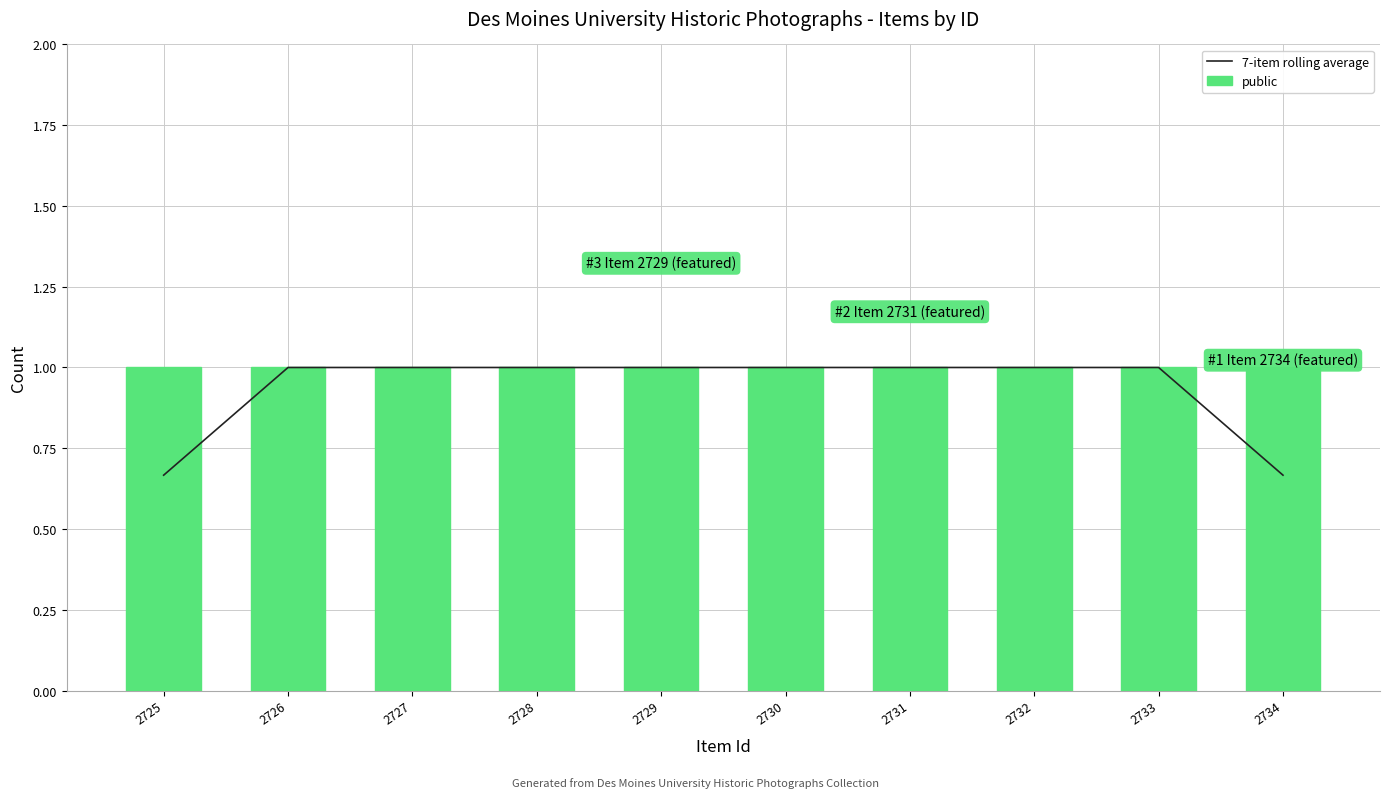

At which category is the sum across all series the highest?

2726